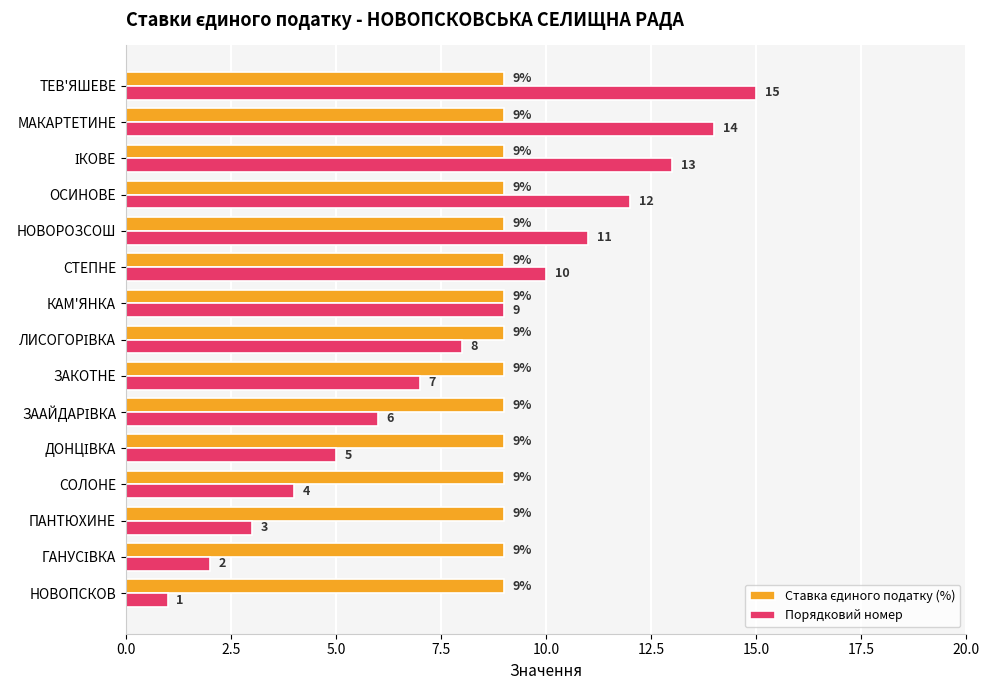

At which category is the sum across all series the highest?

ТЕВ'ЯШЕВЕ